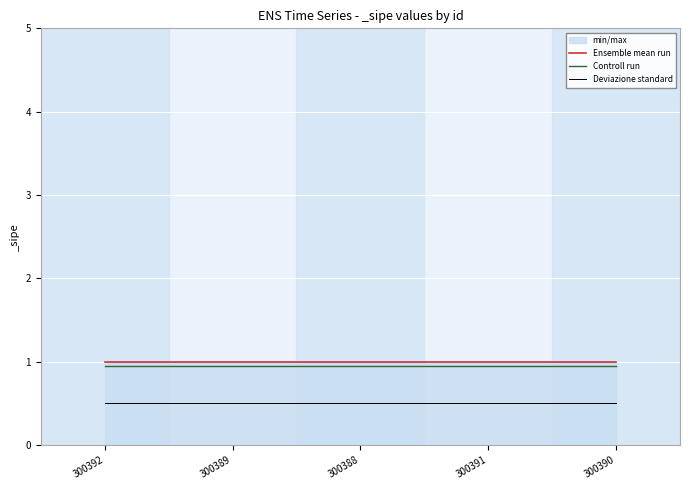

What is the approximate value of Ensemble mean run at 300392?

1.0